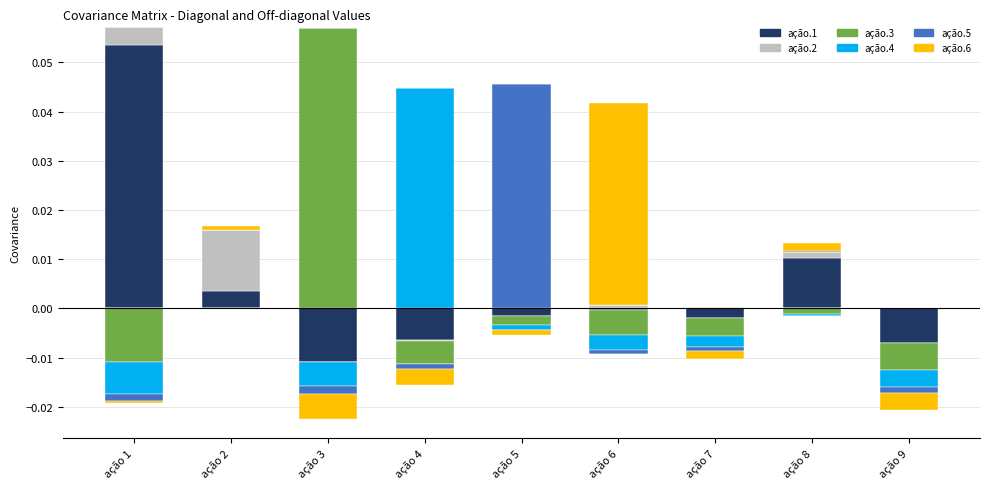

The ação.1 series shows 0.0 at ação 1. True or false?

False